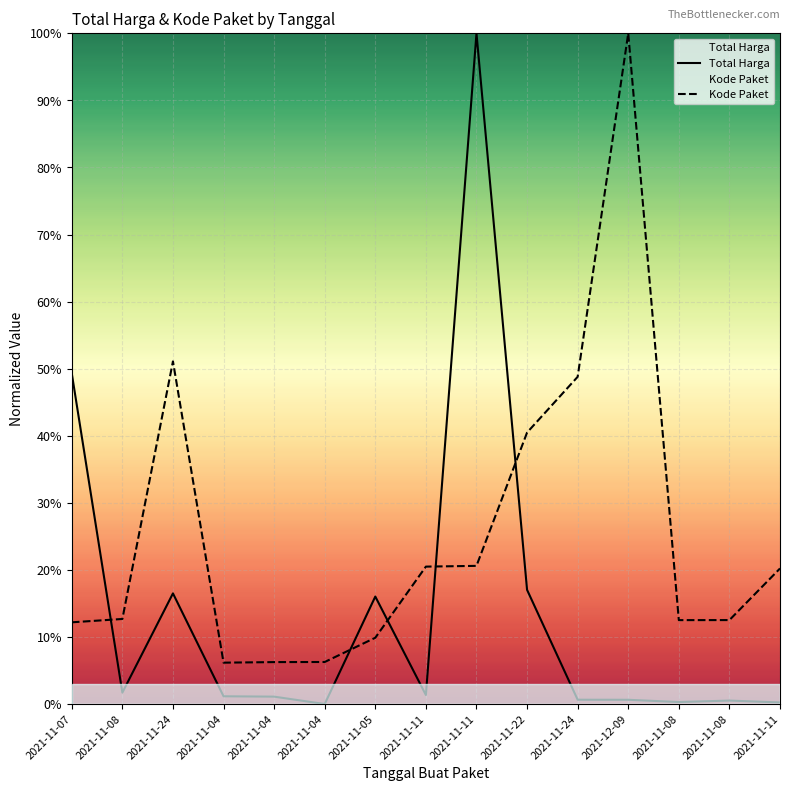

What is the label of the 12th point from the right?

2021-11-04